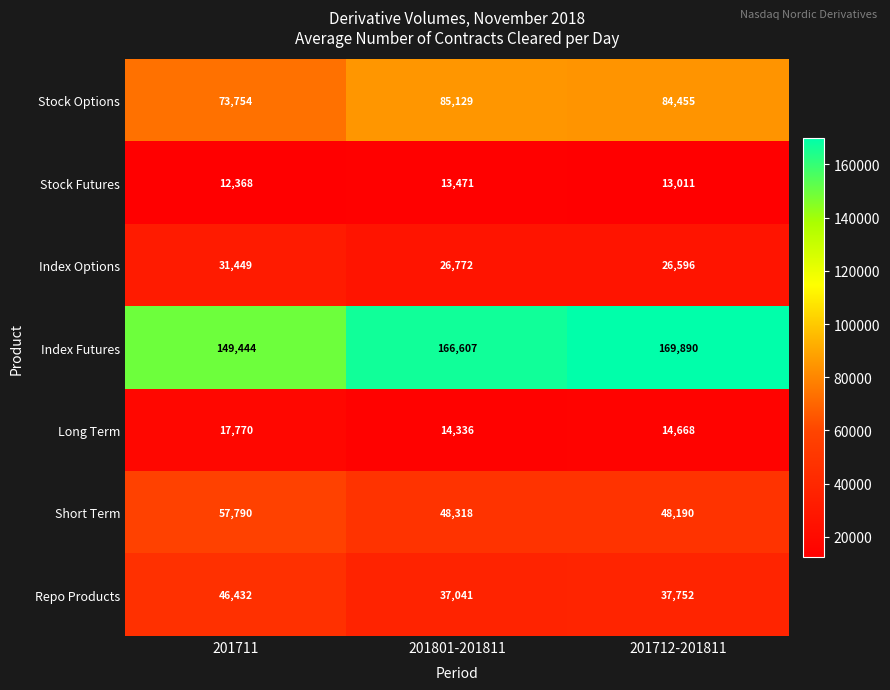

At which category is the sum across all series the highest?

201712-201811